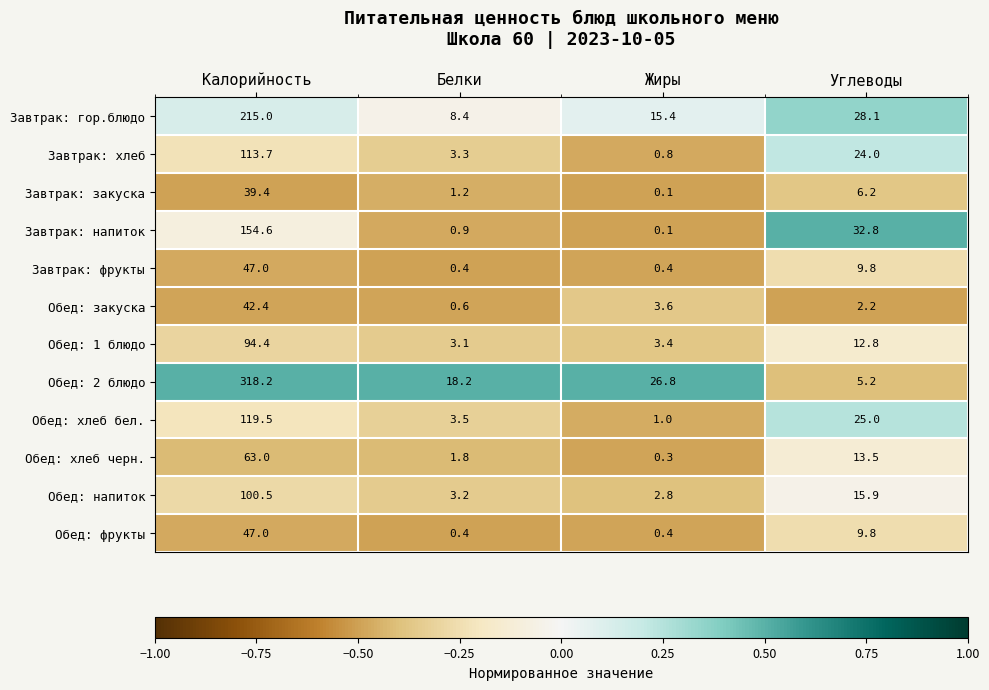

Rank the categories by Обед: 2 блюдо value from highest to lowest.

Калорийность, Жиры, Белки, Углеводы